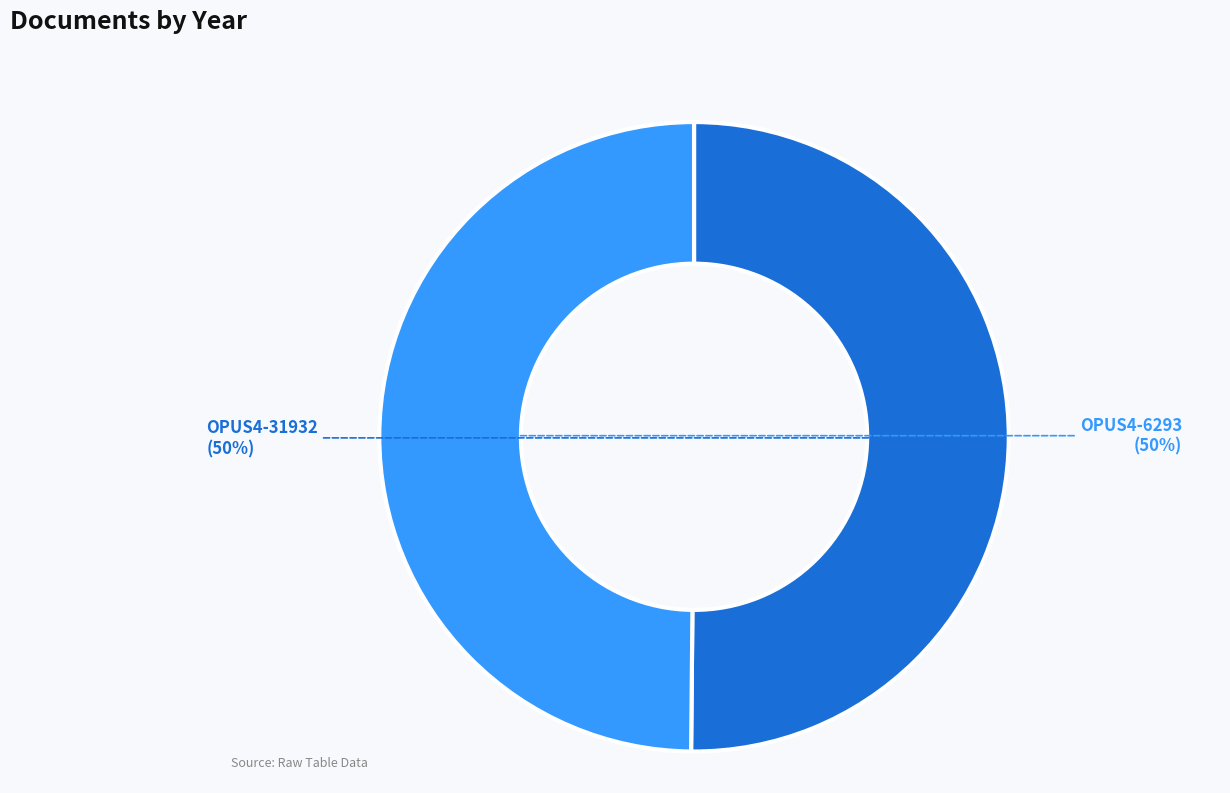

To the nearest percent, what is the average slice percentage?

50%